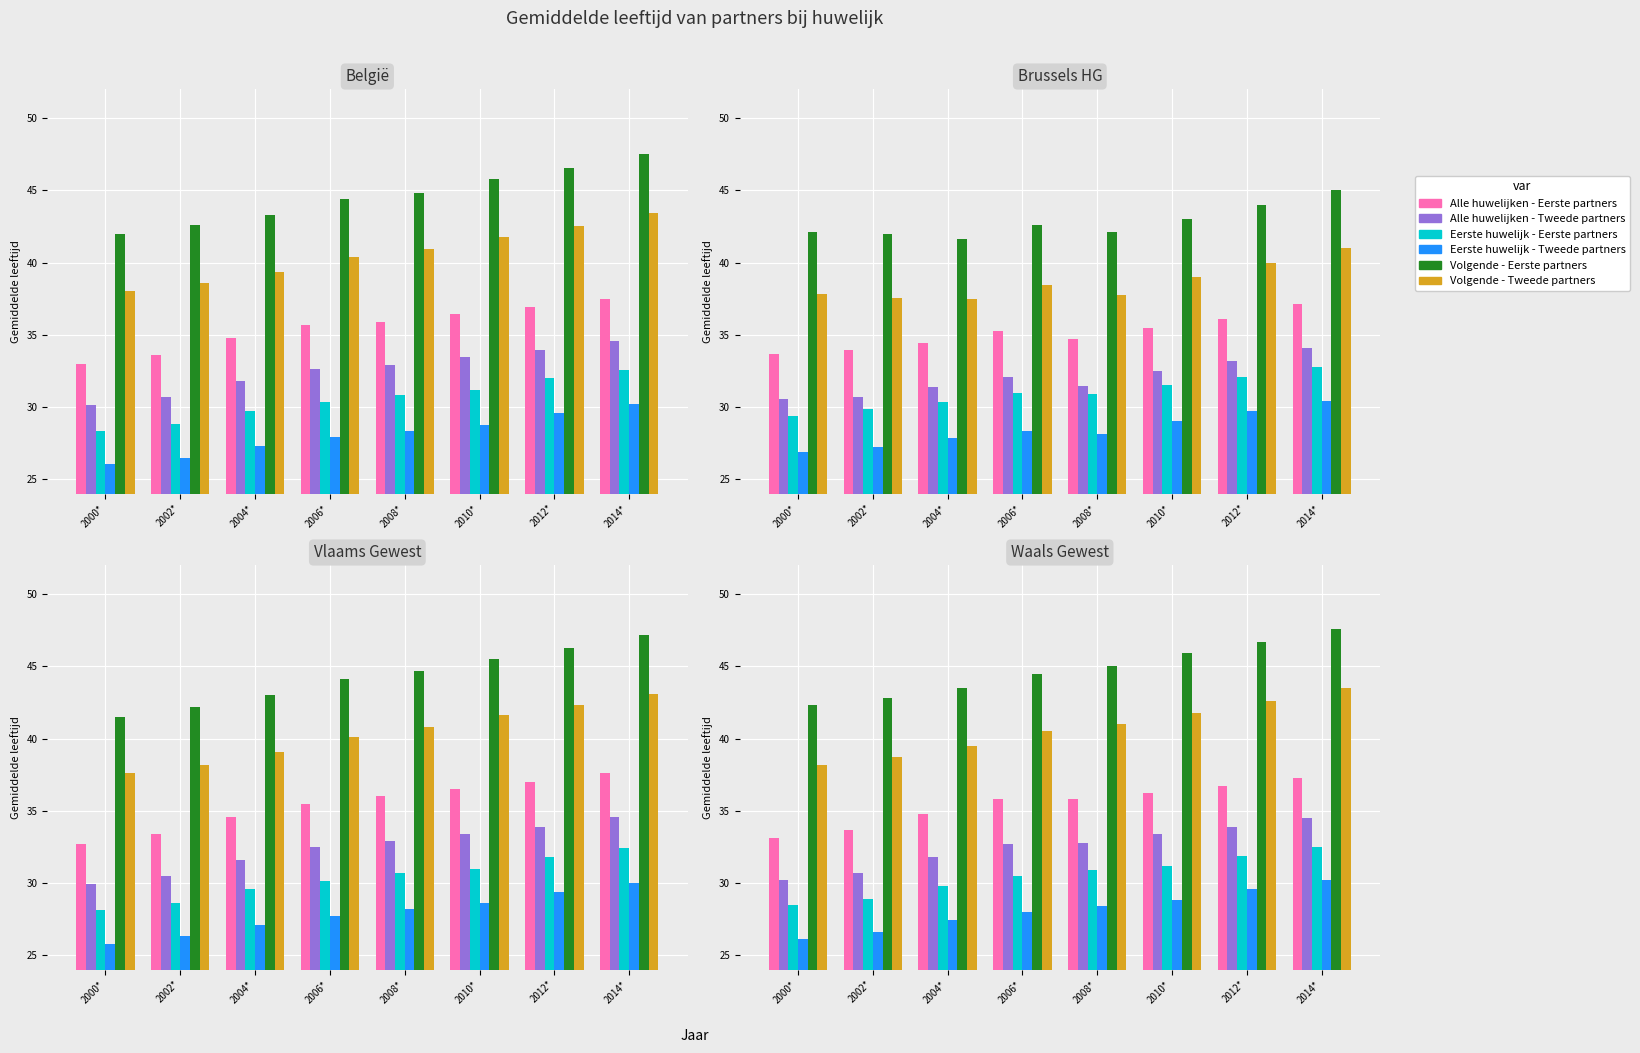

What is the approximate value of Alle huwelijken - Tweede partners at 2010*?

33.4